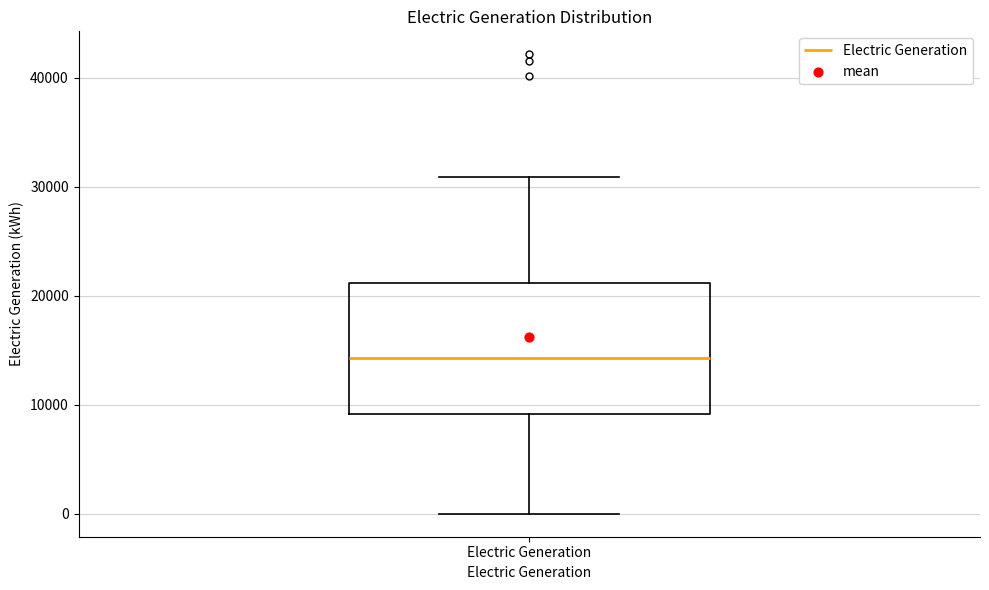

Read this box plot against the y-axis: the position of the median line, the range covered by the box, and the ends of both whiskers. The values are not printed on the chart, so give them approximately, as read against the axis.

median 14000, box 9000 to 21000, whiskers 0 to 31000